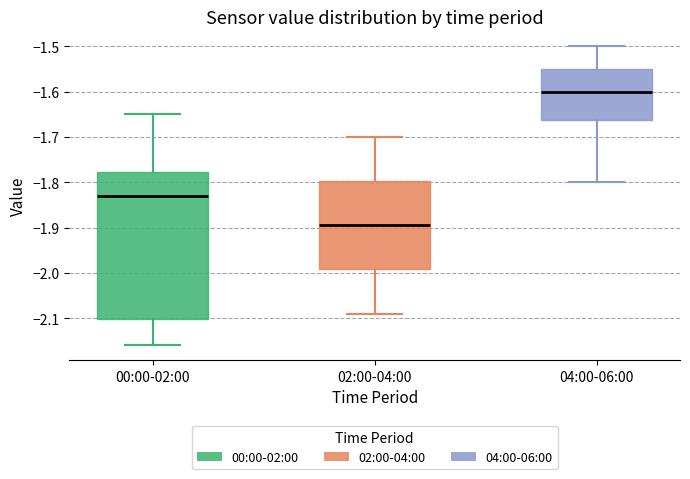

Reading left to right, transcribe this box plot: for each box, give where its median line is, the range the box spans, and where its two whiskers end, as read against the y-axis. The values are not printed on the chart, so give them approximately, as read against the axis.

00:00-02:00: median -1.83, box -2.10 to -1.78, whiskers -2.16 to -1.65
02:00-04:00: median -1.89, box -1.99 to -1.80, whiskers -2.09 to -1.70
04:00-06:00: median -1.60, box -1.66 to -1.55, whiskers -1.80 to -1.50